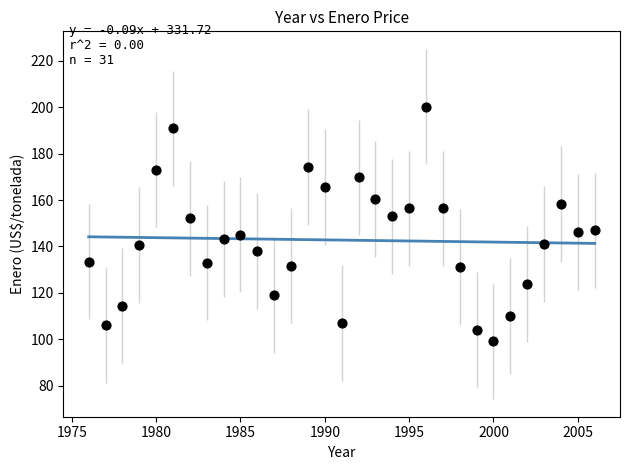

What is the range of X values (max minus min)?

30.0